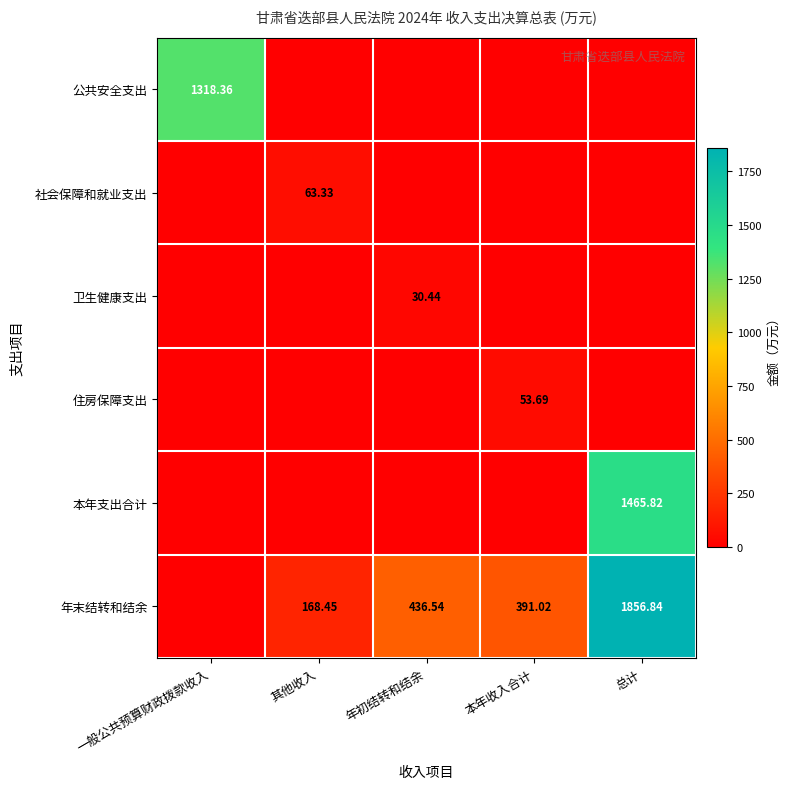

The 公共安全支出 series shows -890.1 at 总计. True or false?

False